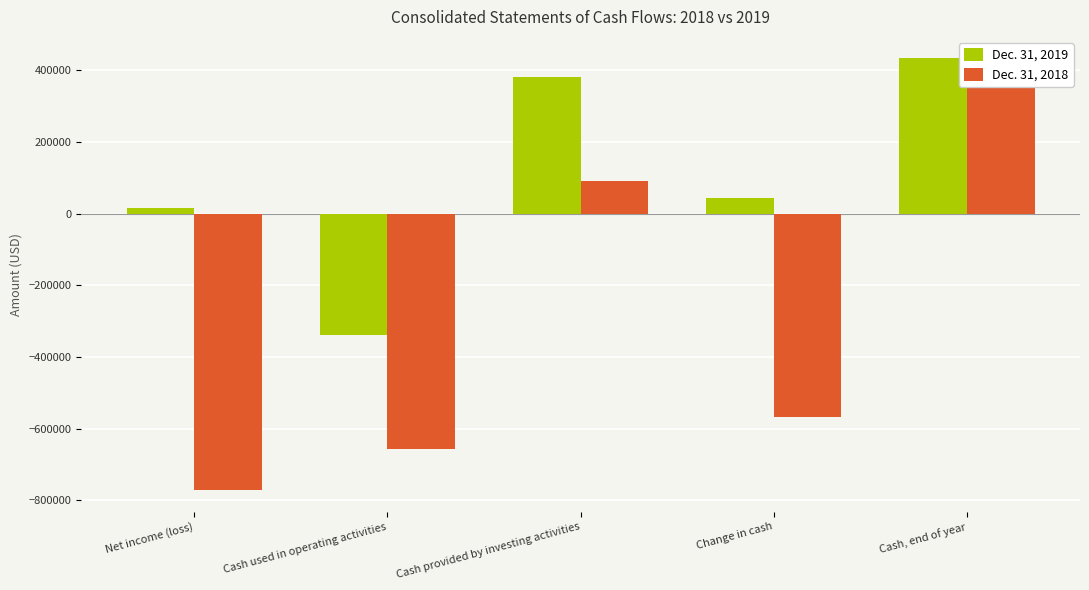

How many data points does each series have?

5